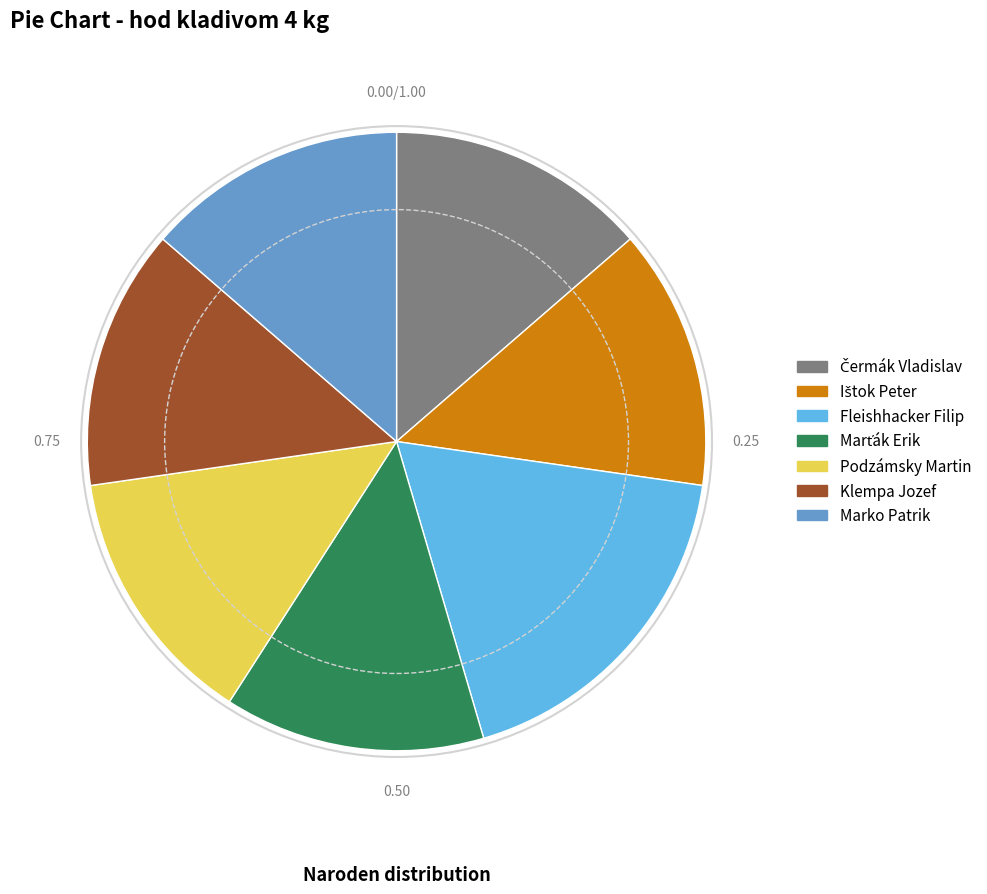

Does any single category account for the majority?

No